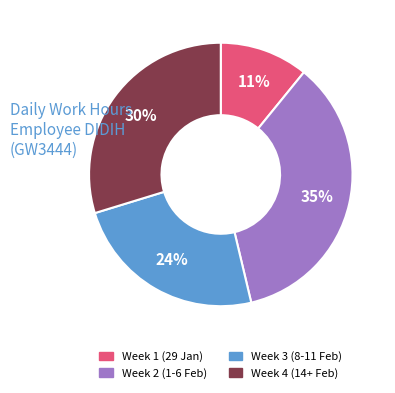

To the nearest percent, what is the average slice percentage?

25%